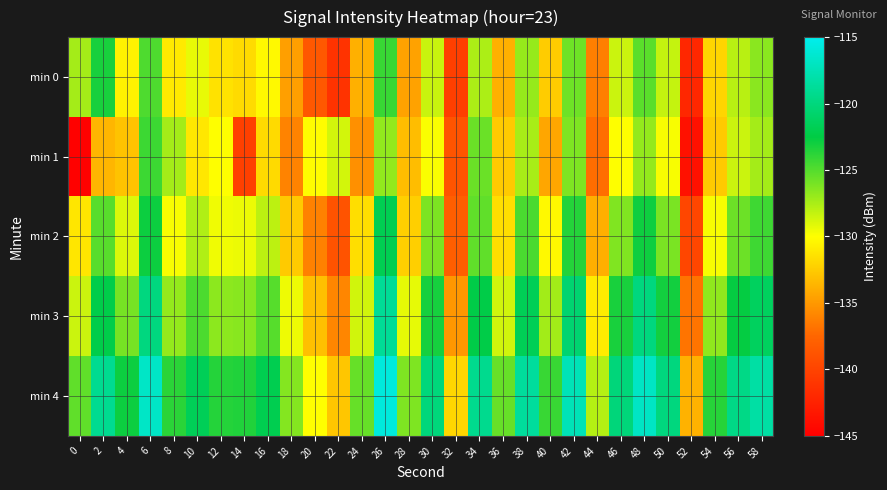

Which series changed the most between 34 and 40?

min 1